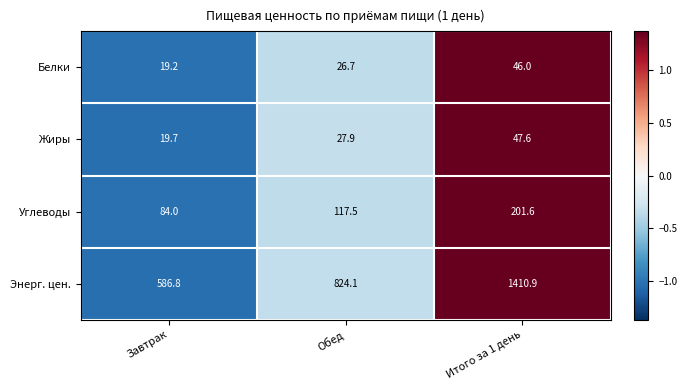

Is it true that Углеводы equals 84.0 at Завтрак?

True